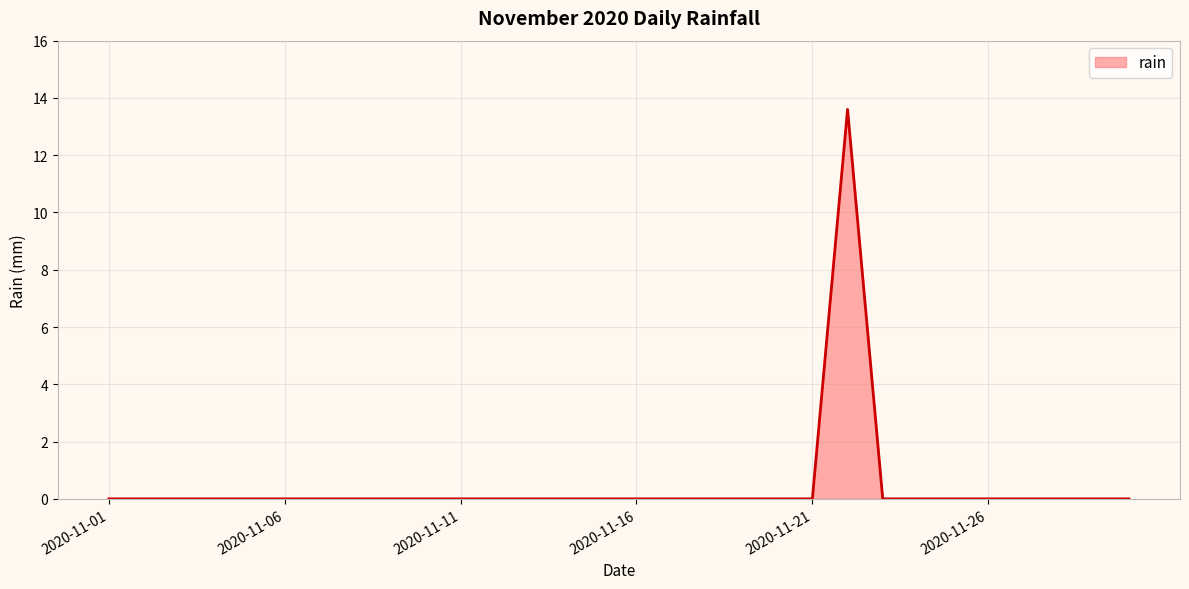

What is the maximum value shown in the chart?

13.6